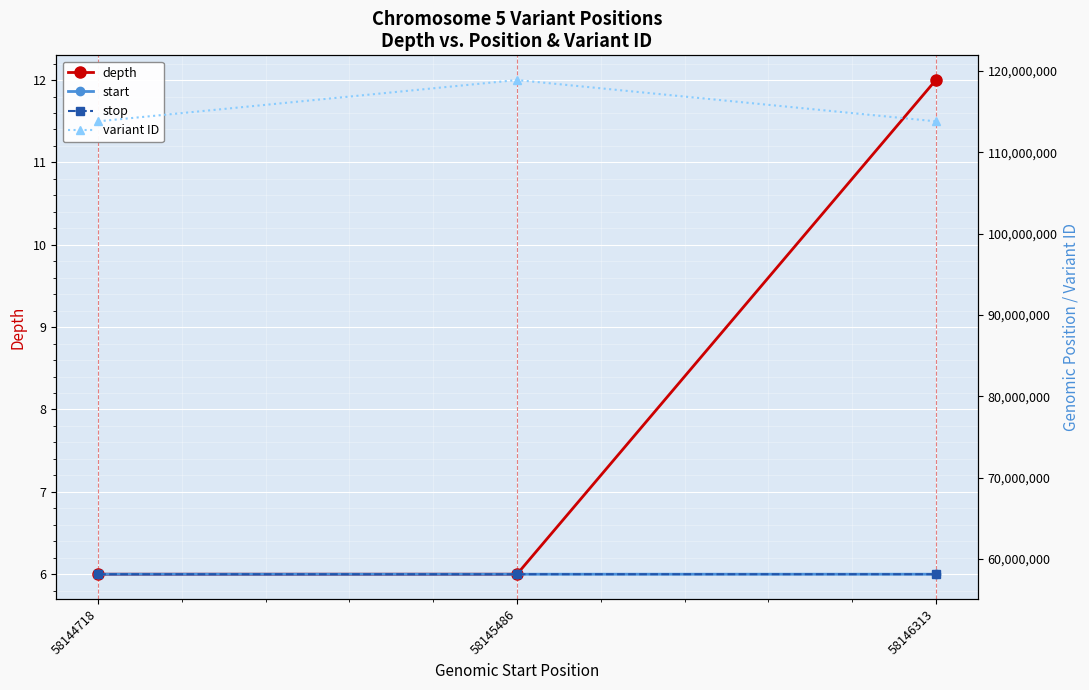

How many series are shown in this chart?

4